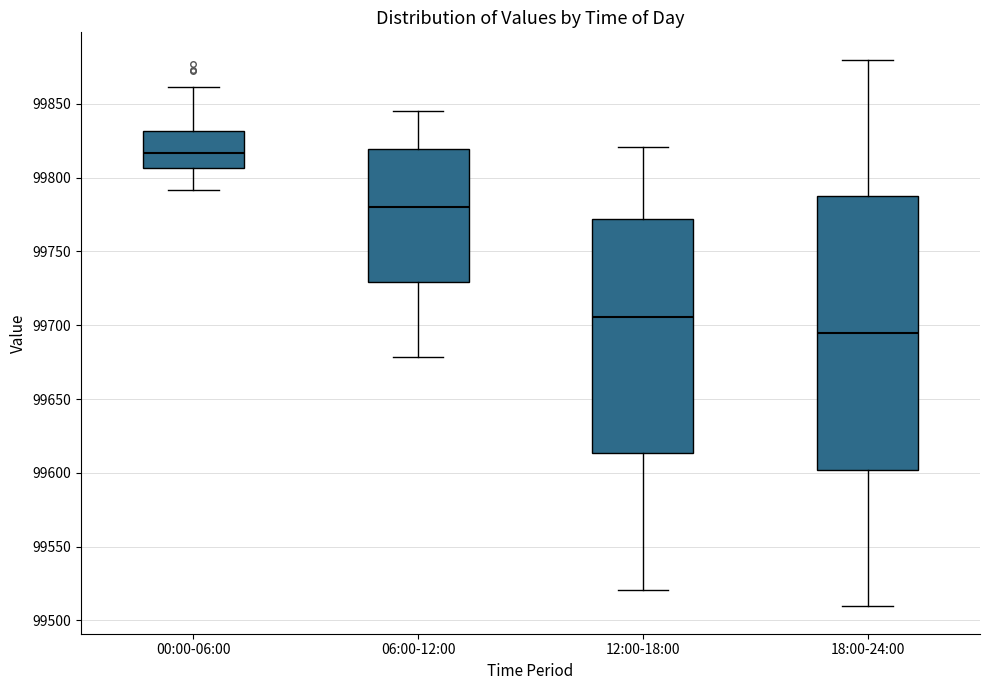

Which box's median line is the highest?

00:00-06:00